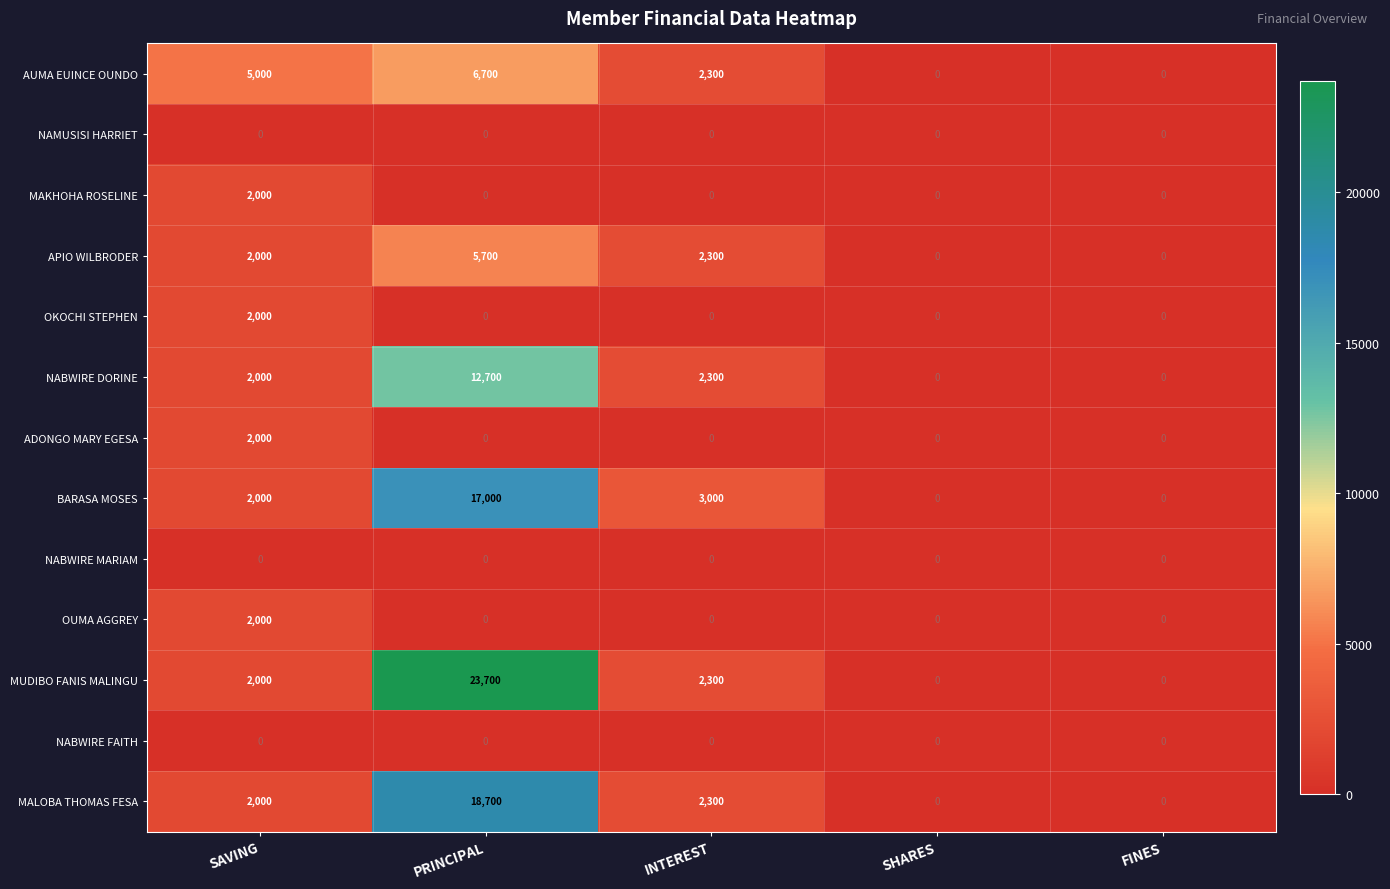

What is the difference between the maximum and minimum values in the MAKHOHA ROSELINE series?

2000